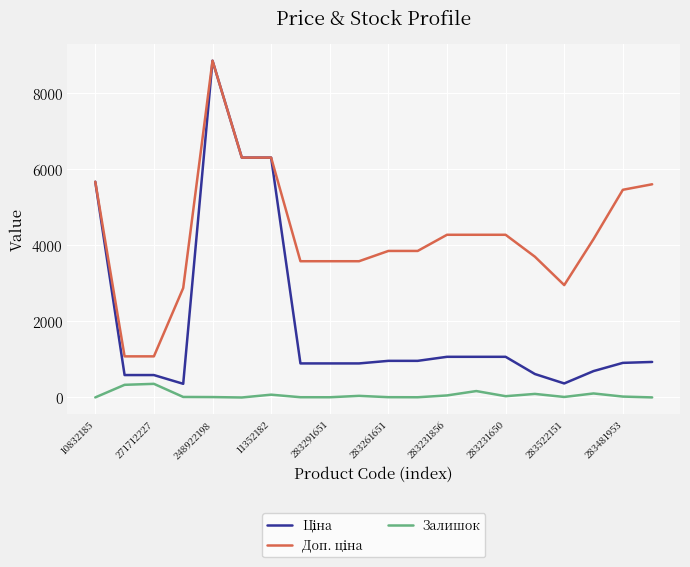

What is the greatest value displayed?

8856.7